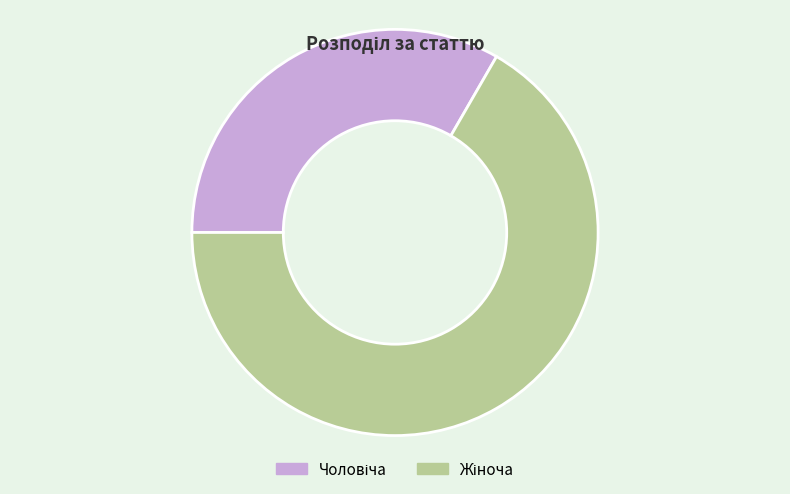

Does any single category account for the majority?

Yes